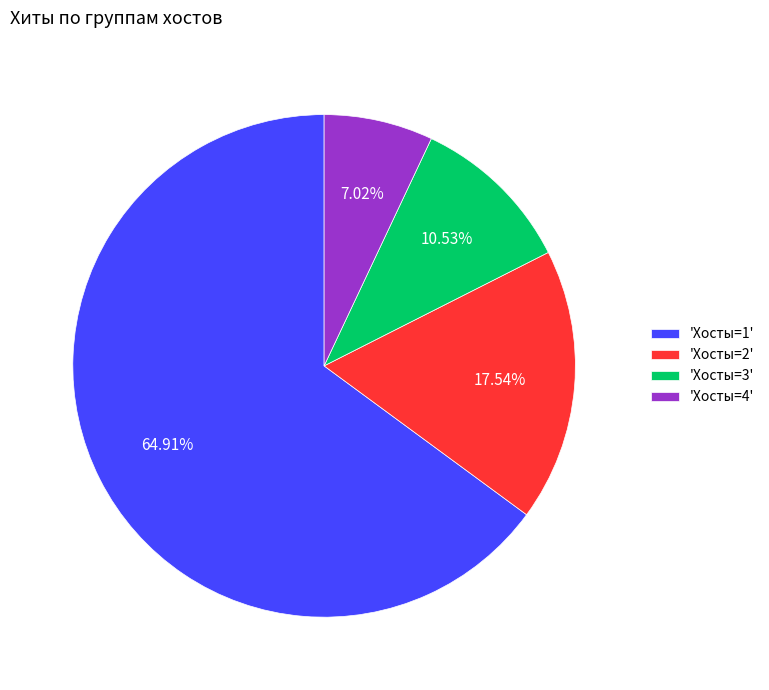

How many slices are in this pie chart?

4